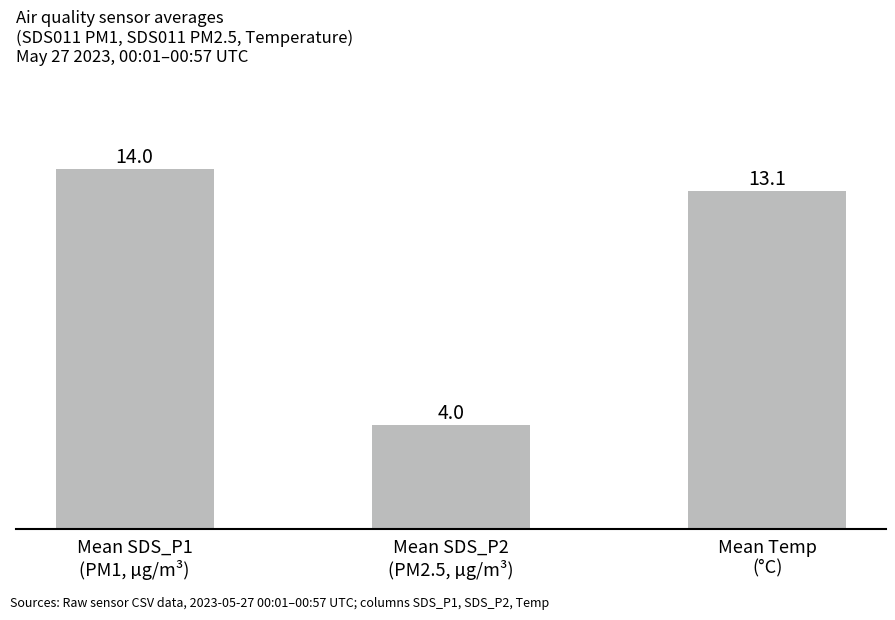

Which category has the lowest value across all series?

Mean SDS_P2
(PM2.5, µg/m³)